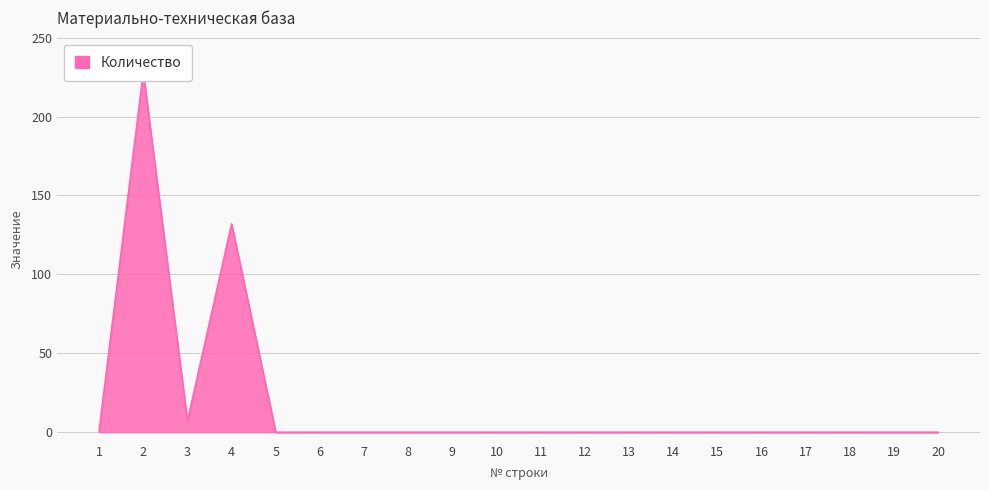

How many points are lower than both their immediate neighbors (excluding endpoints)?

1